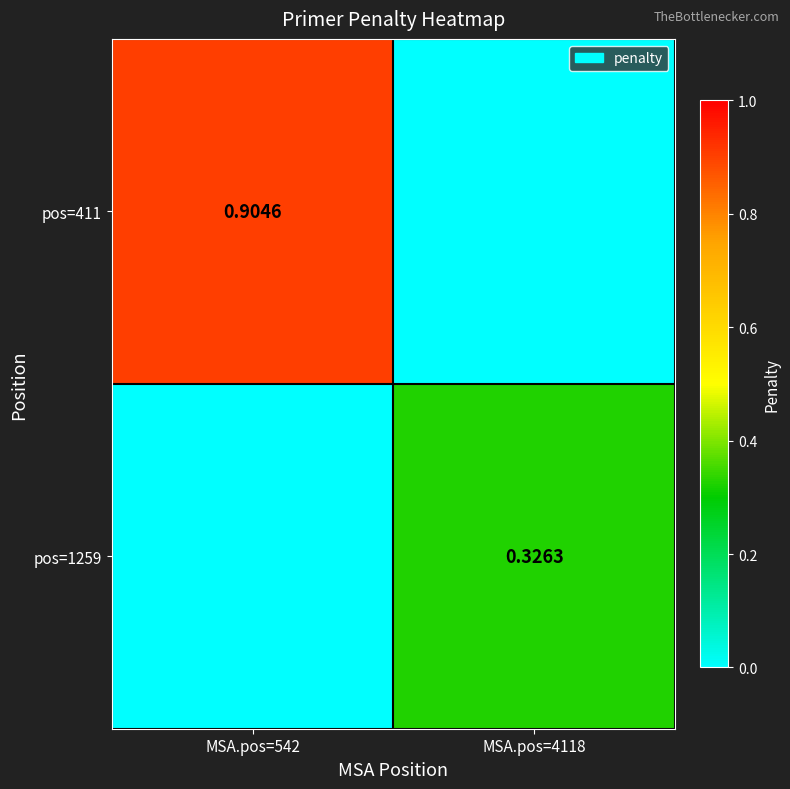

What is the greatest value displayed?

0.9